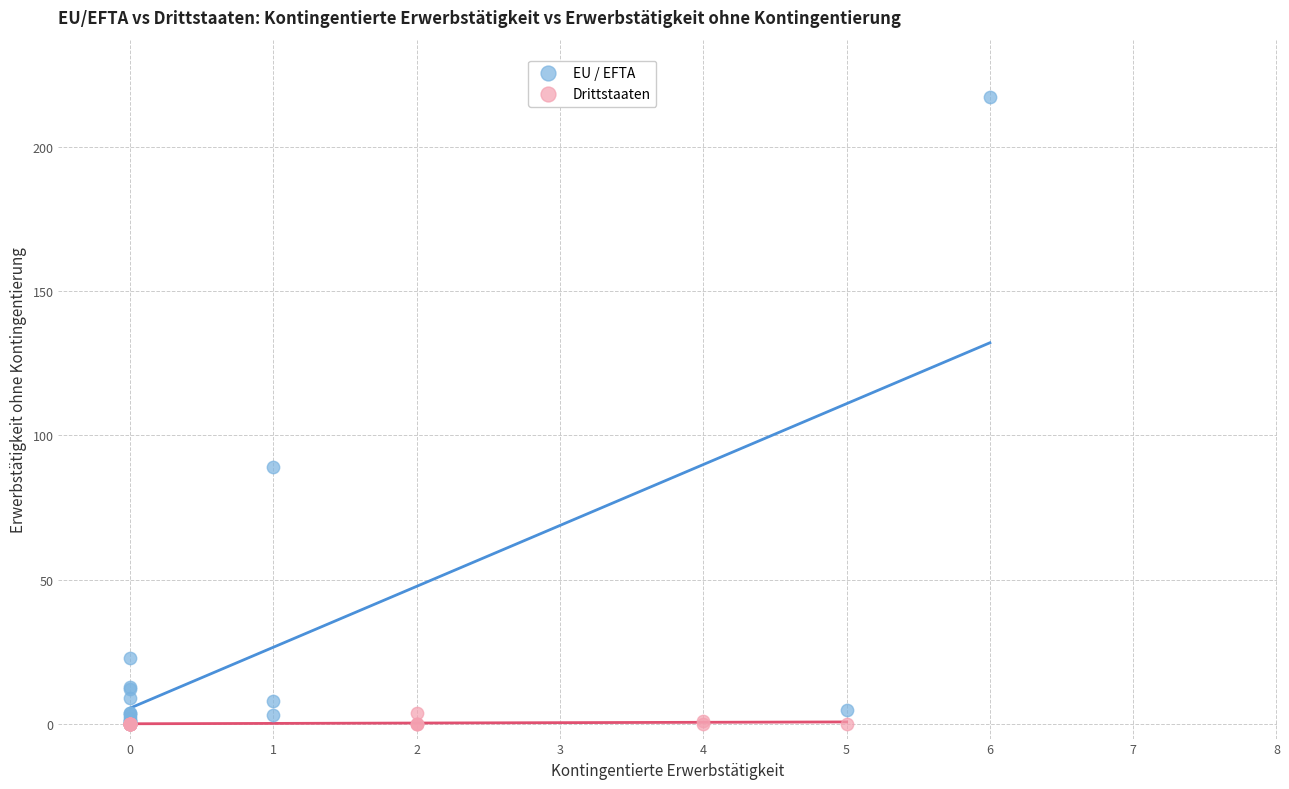

What are all the series names shown in the legend?

EU / EFTA, Drittstaaten